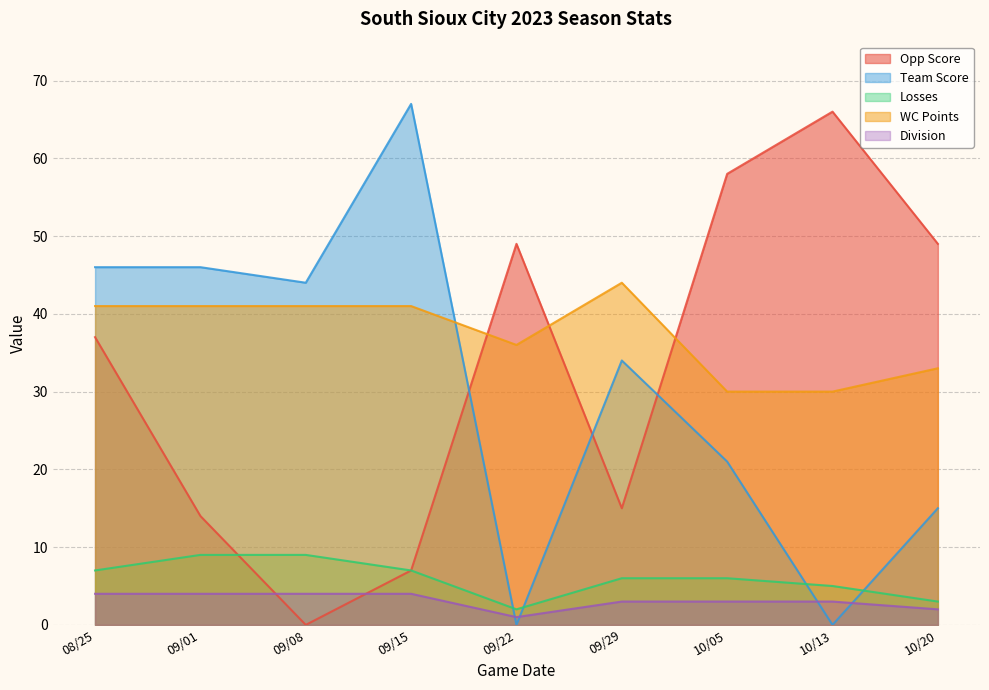

How many values in the WC Points series are below 41?

4